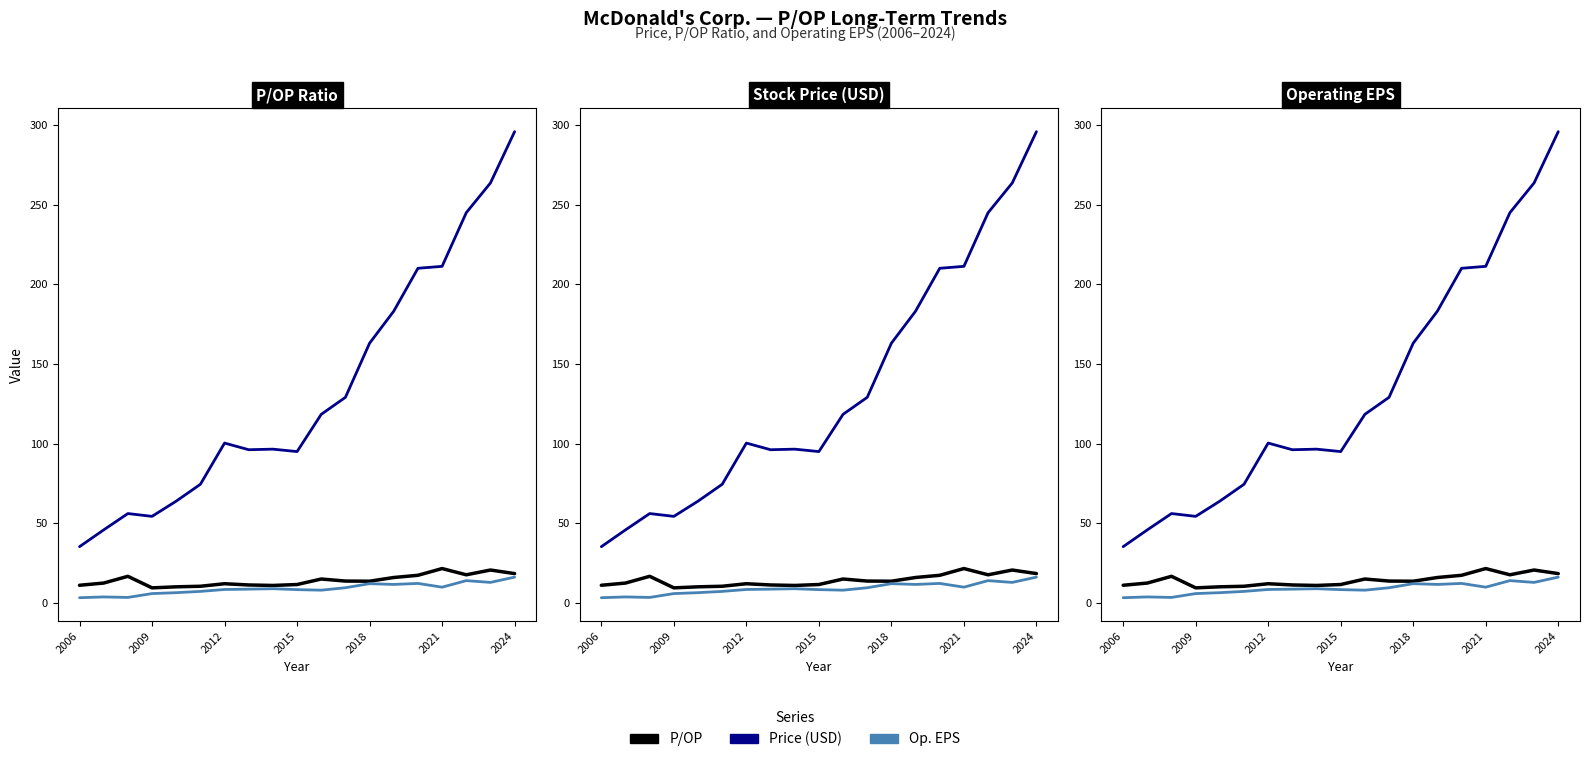

At how many categories does at least one series exceed 273?

1